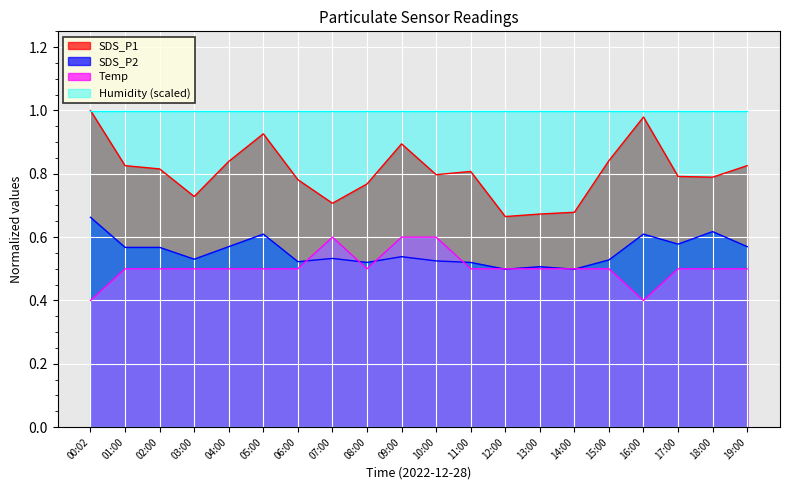

Is the value of SDS_P1 at 04:00 greater than the value of Temp at 14:00?

Yes